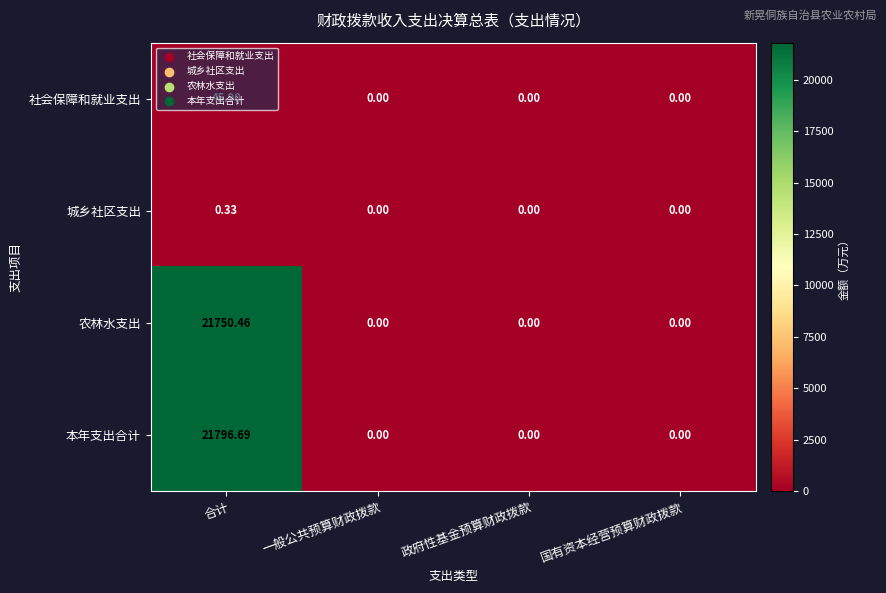

Rank the series by their maximum value, from highest to lowest.

本年支出合计, 农林水支出, 社会保障和就业支出, 城乡社区支出